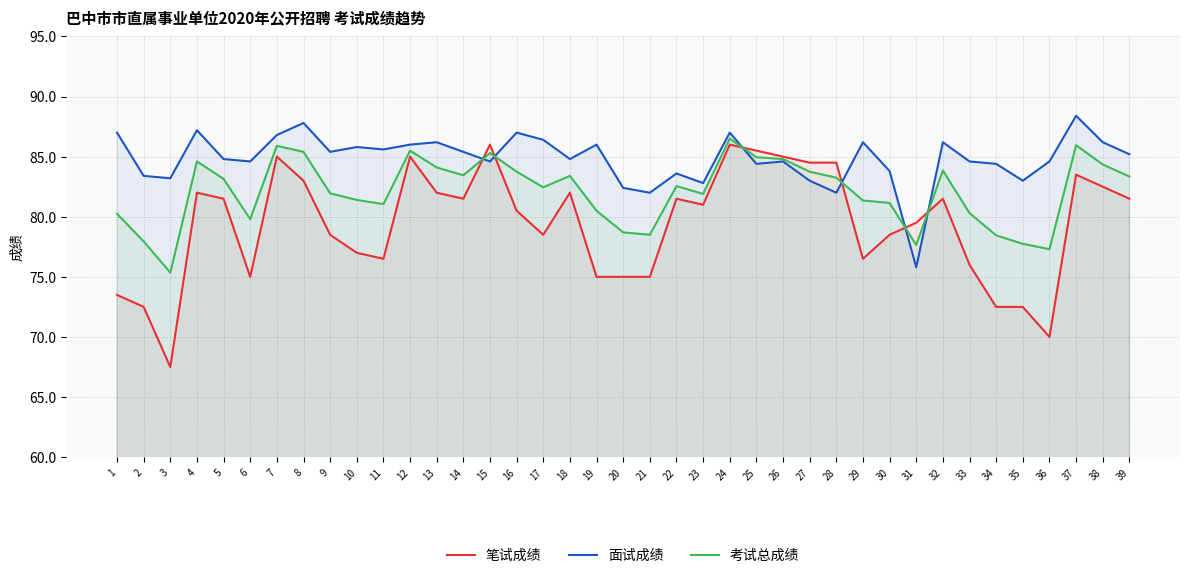

True or false: 考试总成绩 has more than 0 interior local peaks.

True